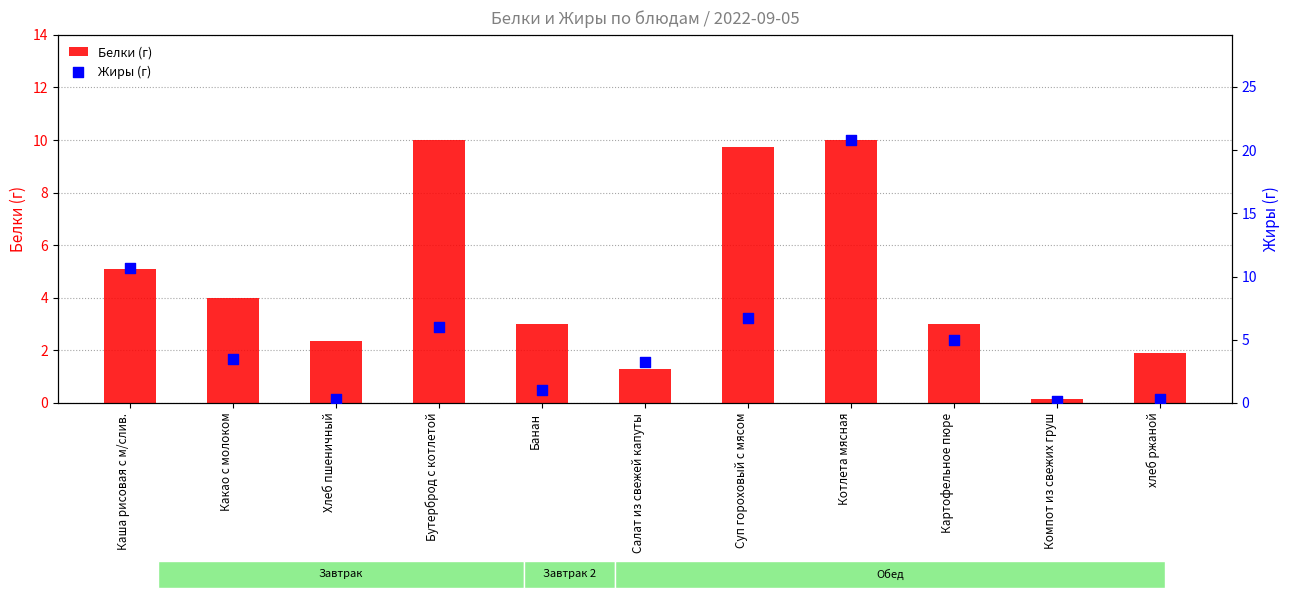

At how many categories does at least one series exceed 19?

1